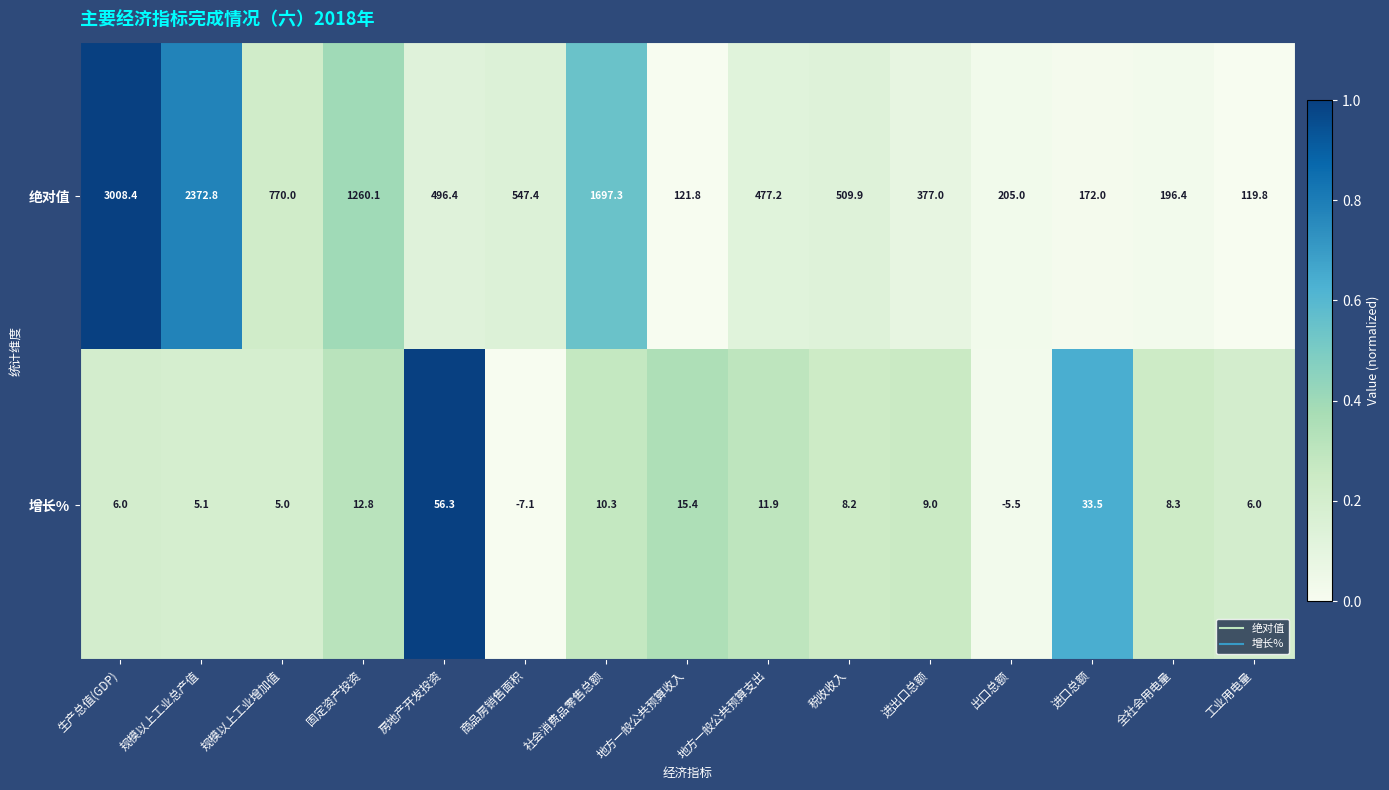

The value of 绝对值 at 全社会用电量 is 196.4. True or false?

True